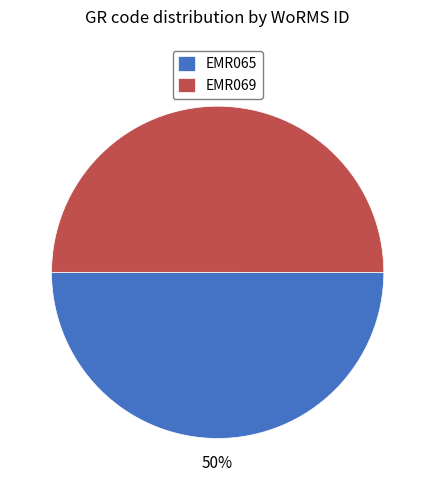

Combined, do EMR065 and EMR069 account for over 50%?

Yes